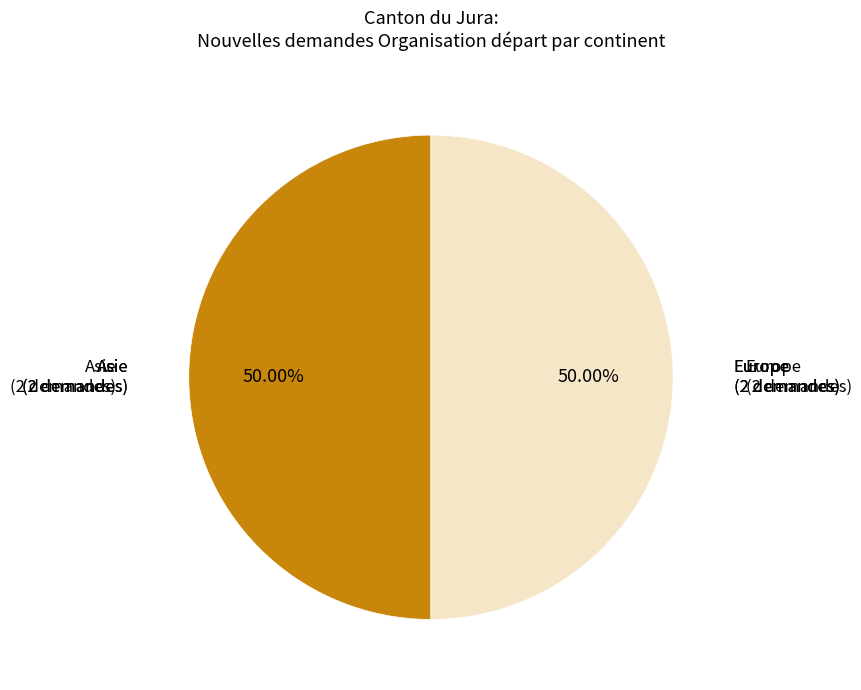

How many segments does this pie chart have?

2